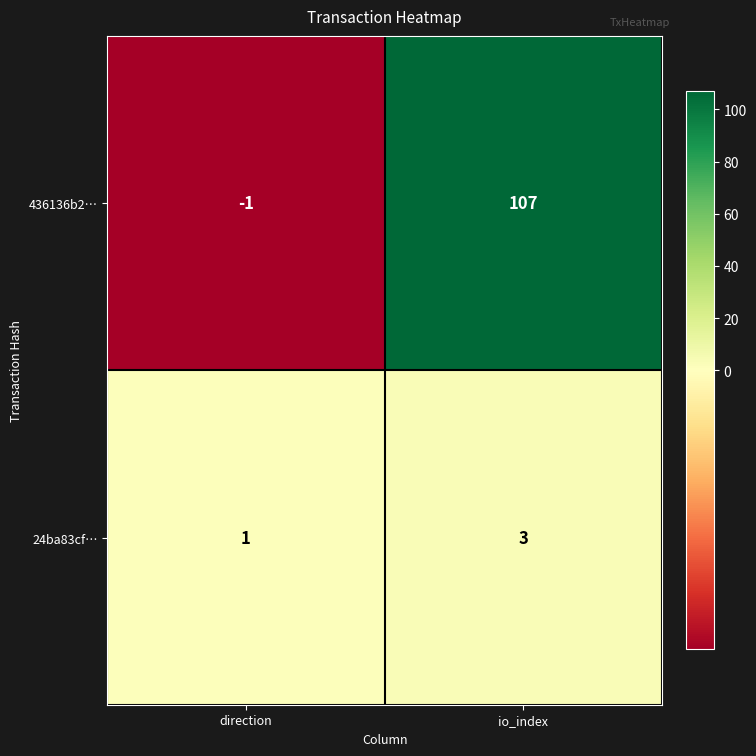

At which label is 24ba83cf… closest to 2?

direction